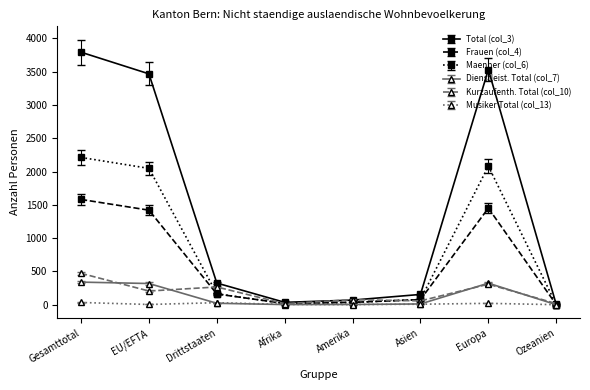

What is the label of the 2nd point from the right?

Europa